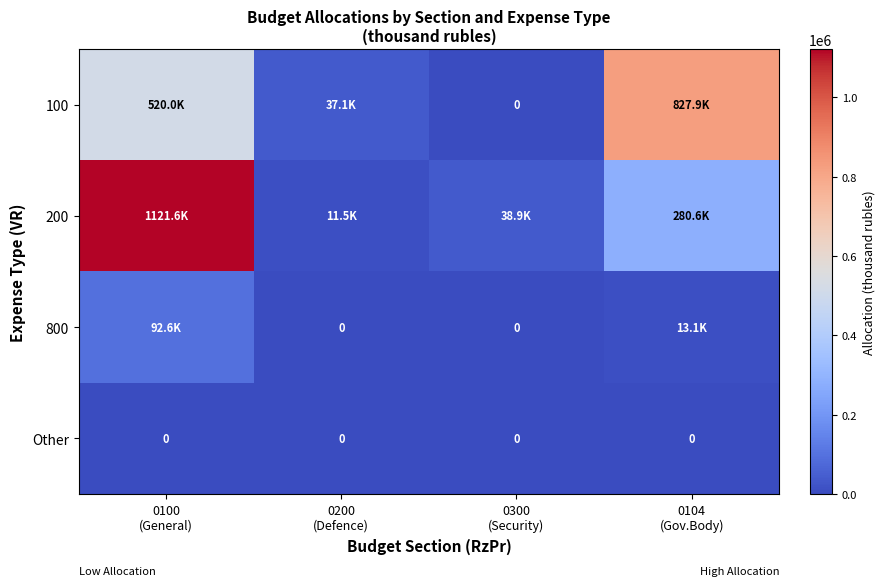

What is the difference between the maximum and minimum values in the 800 series?

92648.0